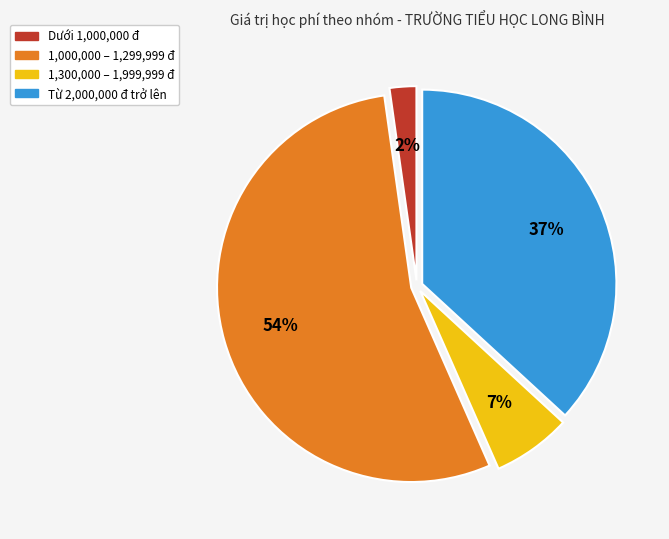

Is there any slice that represents more than half of the pie?

Yes